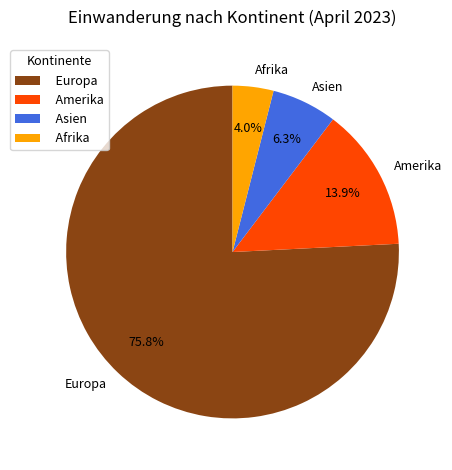

What percentage is NOT represented by Europa?

24.2%